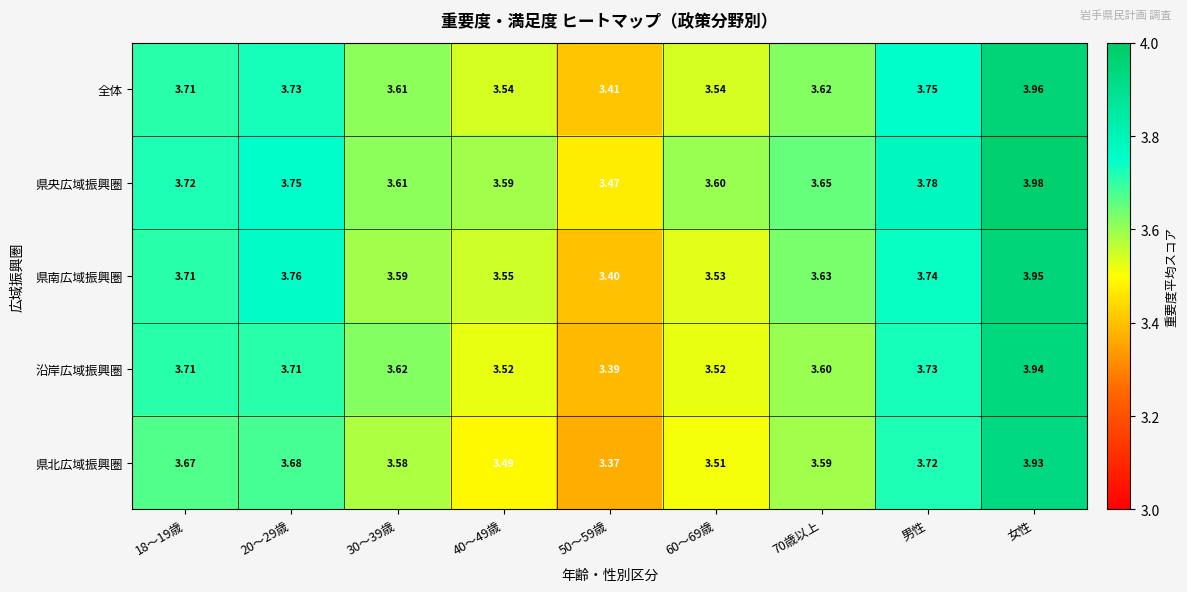

At which label does 県北広域振興圏 reach its peak?

女性